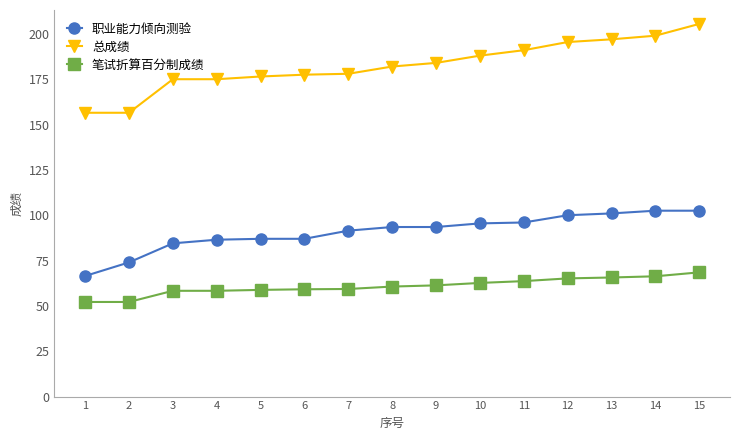

How many distinct data groups are displayed?

3